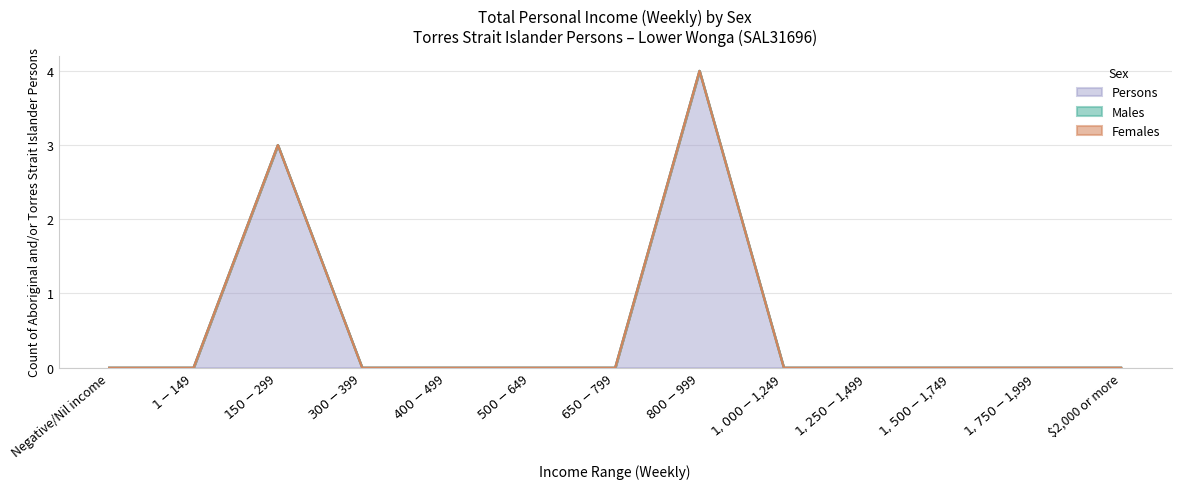

What are all the series names shown in the legend?

Males, Females, Persons